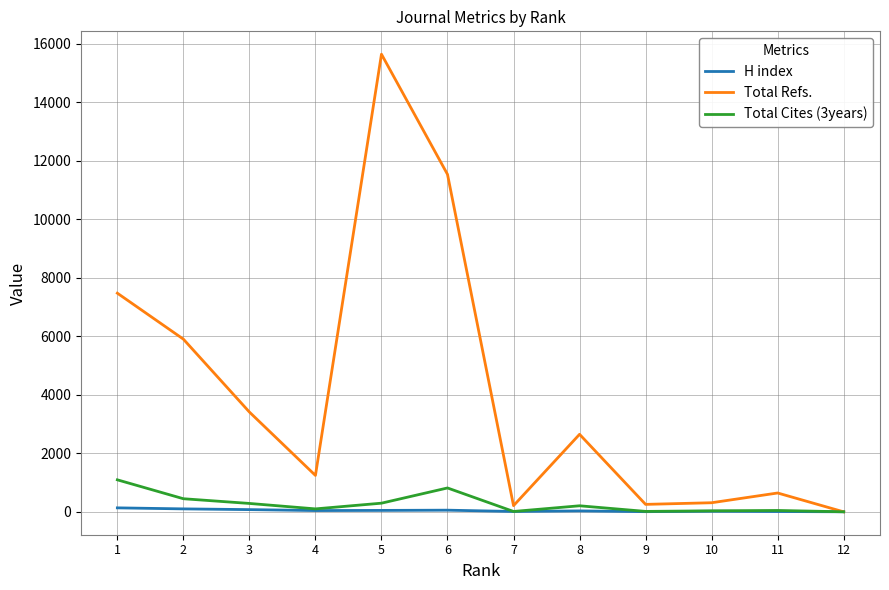

What are all the series names shown in the legend?

H index, Total Refs., Total Cites (3years)